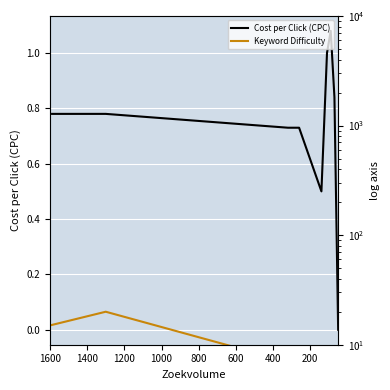

Rank the series by their average value, from lowest to highest.

Cost per Click (CPC), Keyword Difficulty